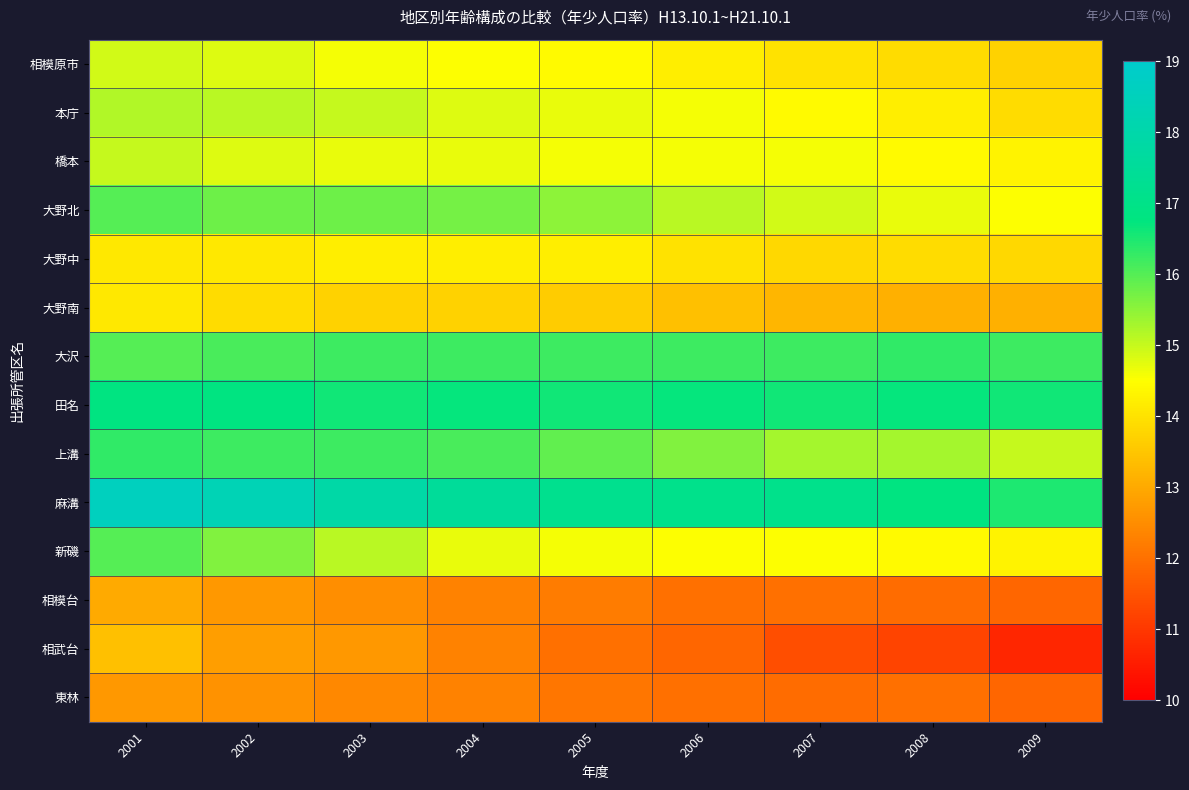

Reading right to left, what are all the values shown in this chart?

相模原市: 2009=13.7	2008=13.9	2007=14.0	2006=14.2	2005=14.4	2004=14.5	2003=14.6	2002=14.8	2001=14.9
本庁: 2009=13.9	2008=14.2	2007=14.4	2006=14.6	2005=14.7	2004=14.8	2003=15.0	2002=15.1	2001=15.2
橋本: 2009=14.3	2008=14.4	2007=14.6	2006=14.6	2005=14.6	2004=14.7	2003=14.7	2002=14.8	2001=15.0
大野北: 2009=14.5	2008=14.7	2007=14.9	2006=15.1	2005=15.5	2004=15.7	2003=15.8	2002=15.8	2001=16.0
大野中: 2009=13.8	2008=13.9	2007=13.8	2006=14.0	2005=14.2	2004=14.2	2003=14.2	2002=14.1	2001=14.1
大野南: 2009=13.1	2008=13.1	2007=13.2	2006=13.4	2005=13.6	2004=13.7	2003=13.7	2002=13.9	2001=14.1
大沢: 2009=16.2	2008=16.3	2007=16.2	2006=16.2	2005=16.2	2004=16.2	2003=16.2	2002=16.1	2001=16.0
田名: 2009=16.6	2008=16.7	2007=16.6	2006=16.7	2005=16.6	2004=16.7	2003=16.6	2002=16.8	2001=16.8
上溝: 2009=15.0	2008=15.3	2007=15.3	2006=15.6	2005=15.9	2004=16.1	2003=16.2	2002=16.2	2001=16.3
麻溝: 2009=16.5	2008=16.8	2007=17.1	2006=17.1	2005=17.2	2004=17.5	2003=17.9	2002=18.3	2001=18.6
新磯: 2009=14.3	2008=14.4	2007=14.5	2006=14.5	2005=14.6	2004=14.7	2003=15.1	2002=15.6	2001=16.0
相模台: 2009=11.8	2008=11.9	2007=12.0	2006=12.0	2005=12.2	2004=12.3	2003=12.5	2002=12.7	2001=13.0
相武台: 2009=10.7	2008=11.2	2007=11.4	2006=11.8	2005=12.0	2004=12.3	2003=12.7	2002=12.8	2001=13.4
東林: 2009=11.8	2008=12.0	2007=11.9	2006=12.0	2005=12.1	2004=12.3	2003=12.4	2002=12.6	2001=12.7